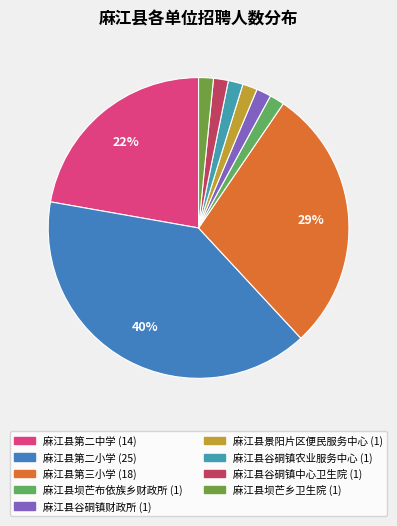

Which category has the biggest portion of the pie?

麻江县第二小学